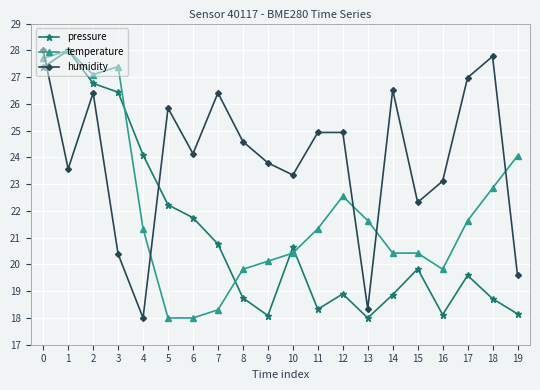

Is the value of temperature at 19 greater than the value of pressure at 11?

Yes